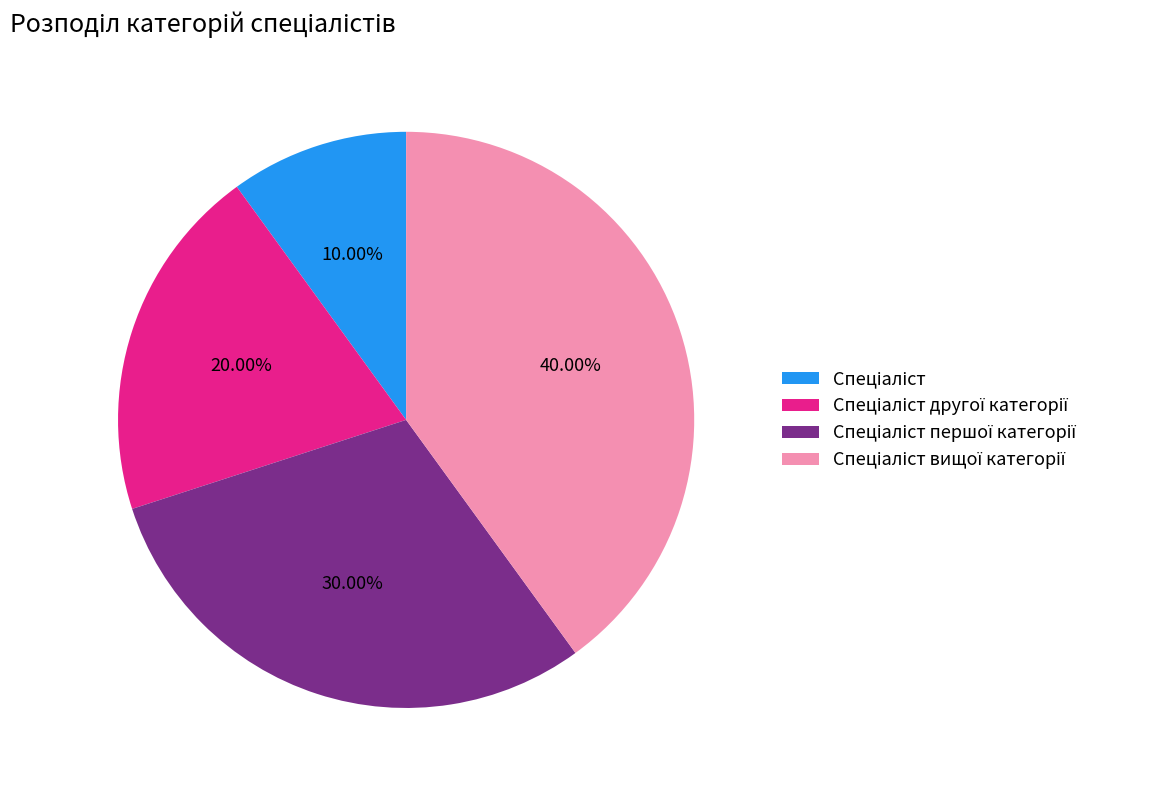

Is there any slice that represents more than half of the pie?

No